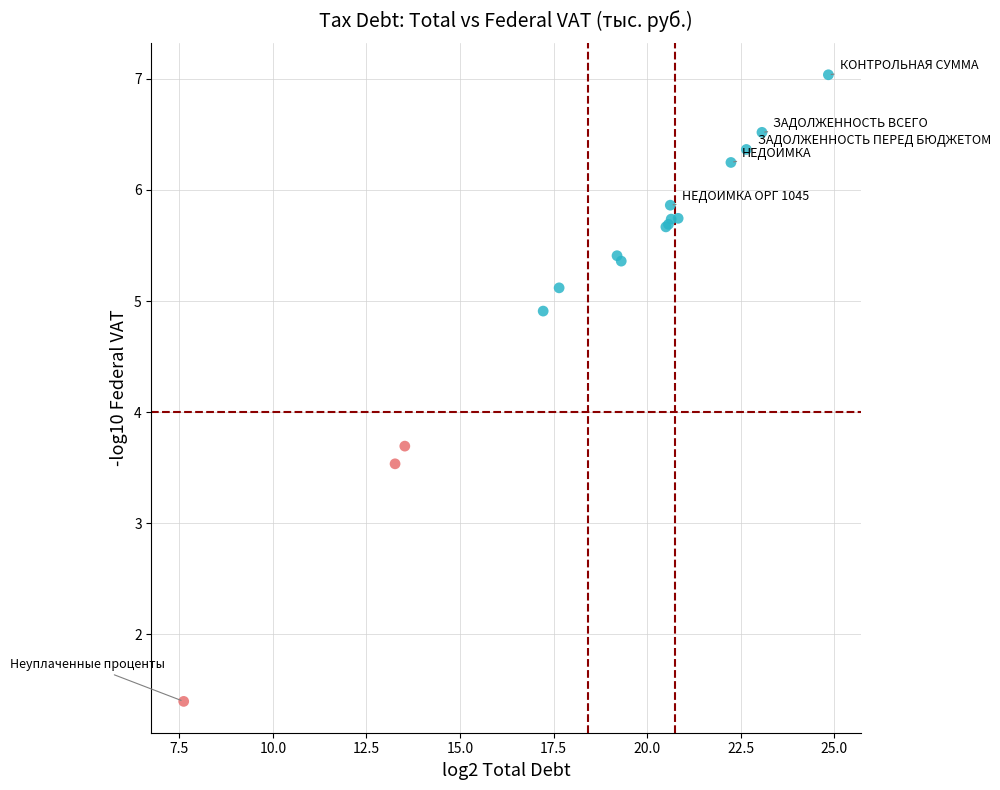

What Y value in the scatter plot is closest to 4?

3.7